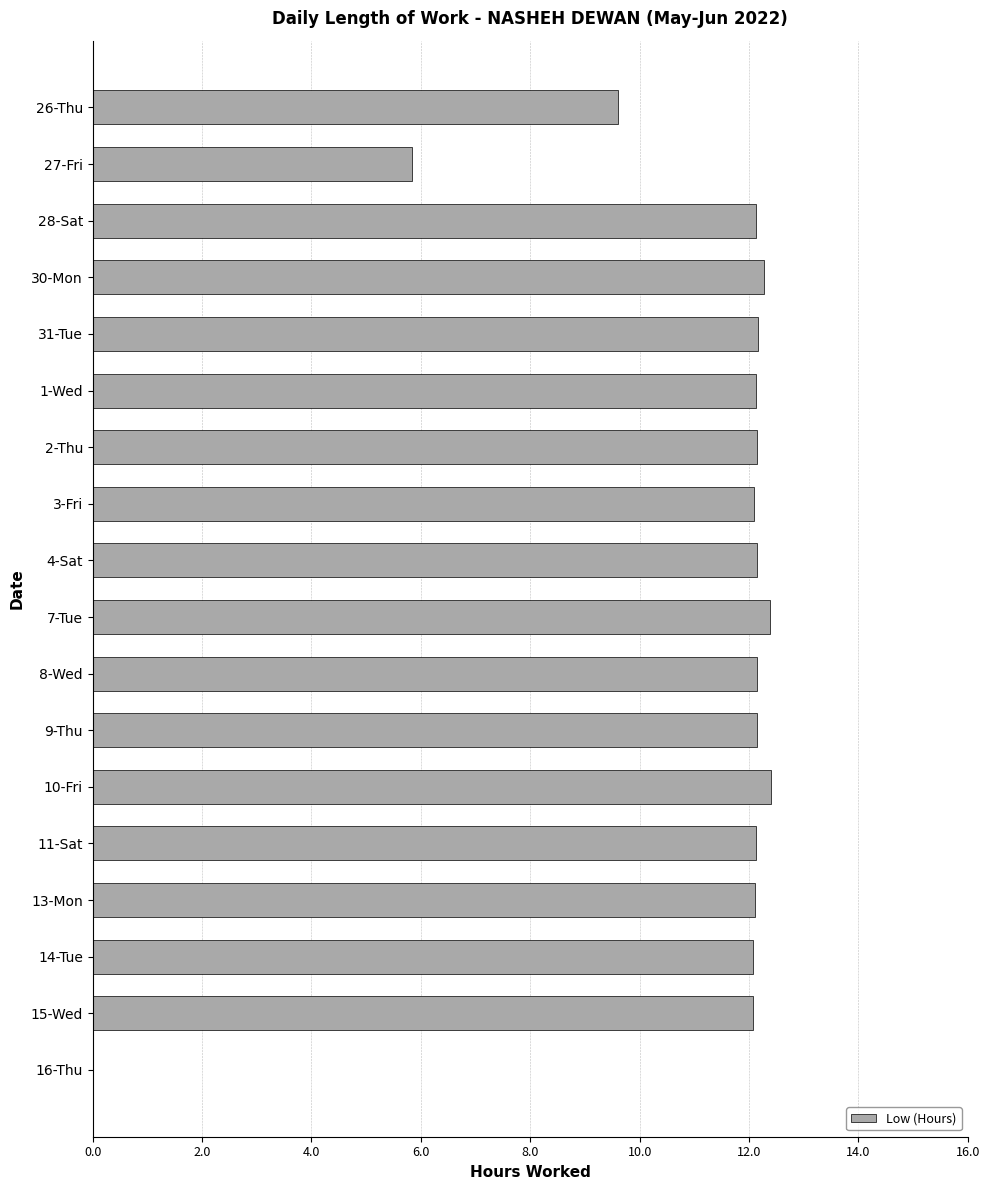

Approximately how many times larger is the value at 13-Mon compared to 31-Tue?

1.0